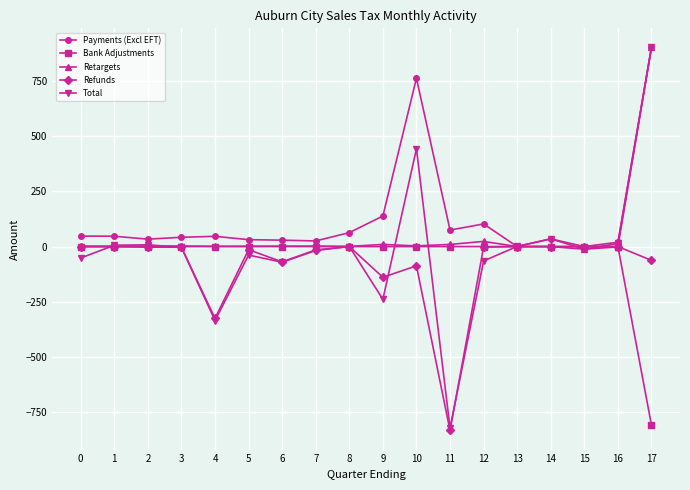

How many data points in Retargets are above 1?

13